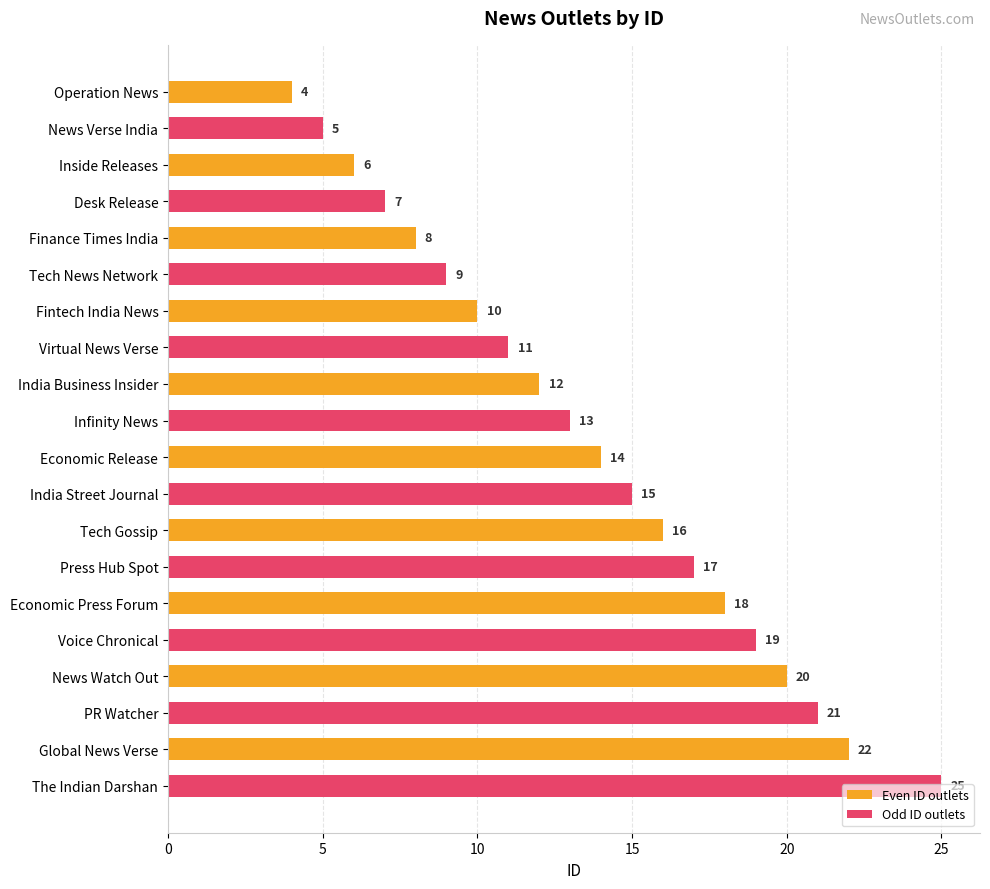

Rank the series by their average value, from lowest to highest.

Even ID outlets, Odd ID outlets